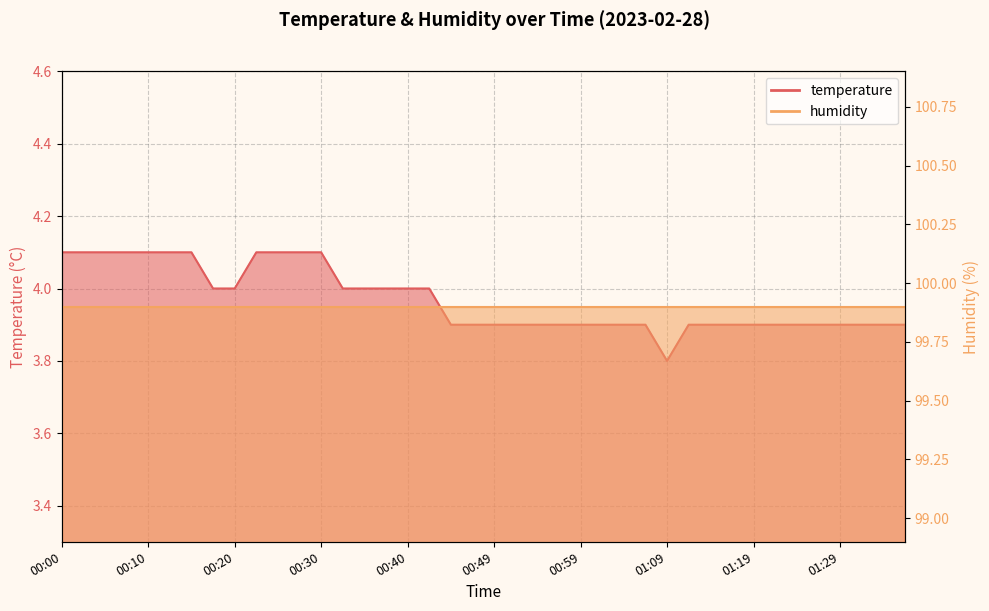

Reading left to right, what are all the values shown in this chart?

4.1	4.1	4.1	4.1	4.1	4.1	4.1	4.0	4.0	4.1	4.1	4.1	4.1	4.0	4.0	4.0	4.0	4.0	3.9	3.9	3.9	3.9	3.9	3.9	3.9	3.9	3.9	3.9	3.8	3.9	3.9	3.9	3.9	3.9	3.9	3.9	3.9	3.9	3.9	3.9